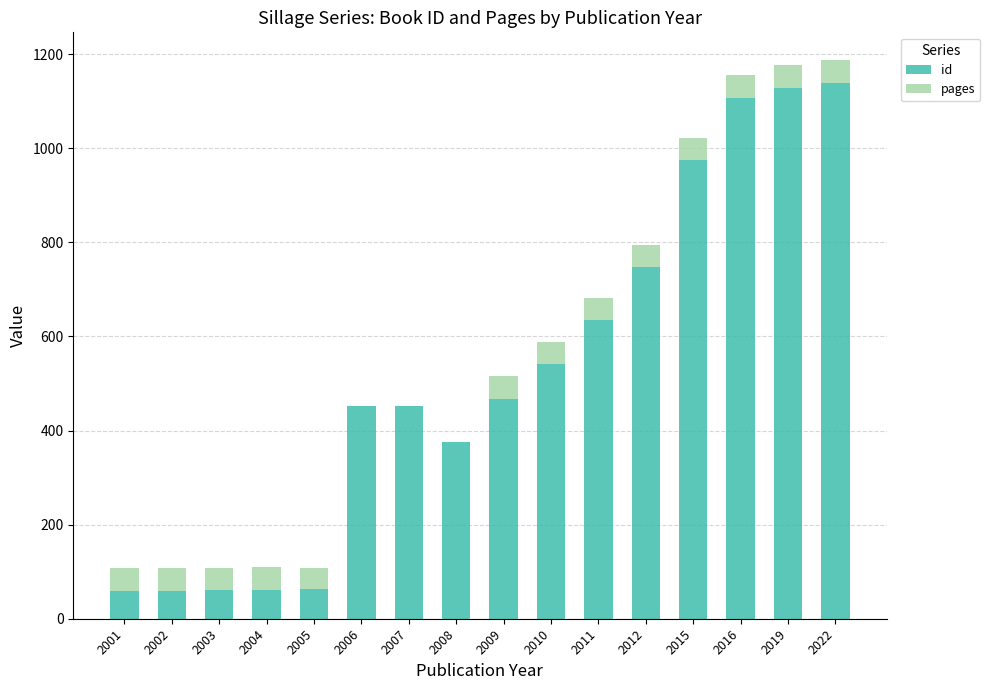

What is the average value of the id series?

520